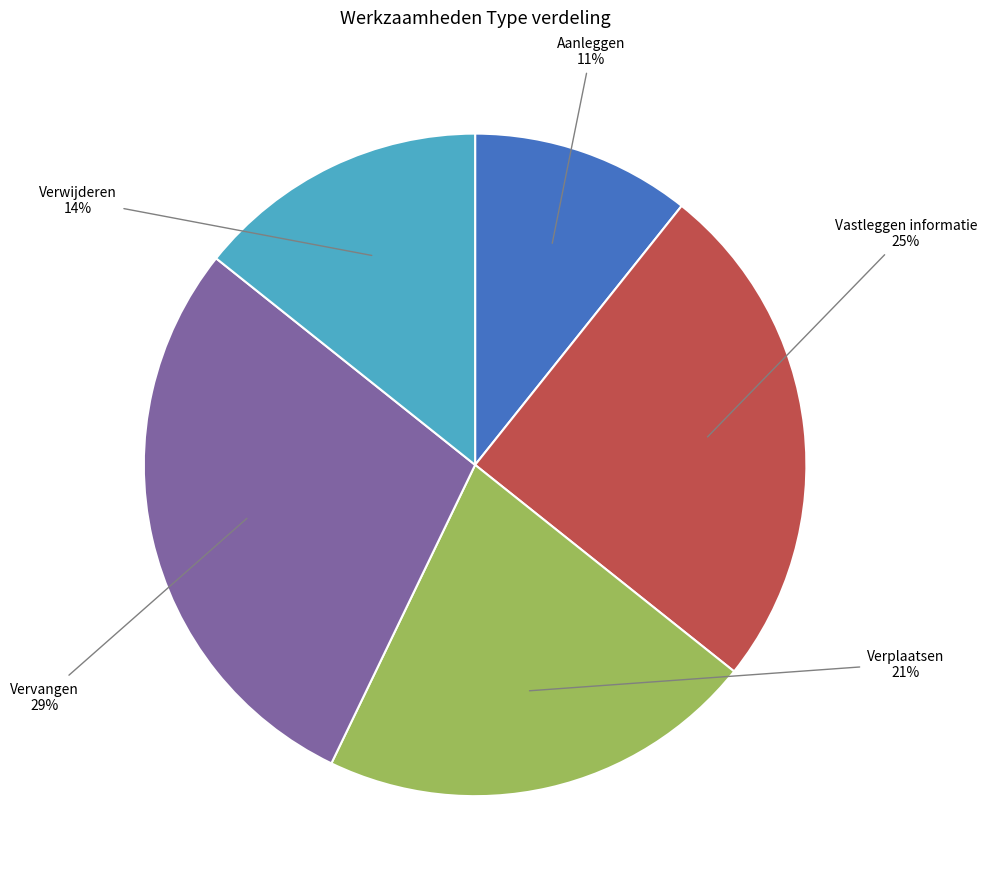

Rank the categories by value from highest to lowest.

Vervangen, Vastleggen informatie, Verplaatsen, Verwijderen, Aanleggen